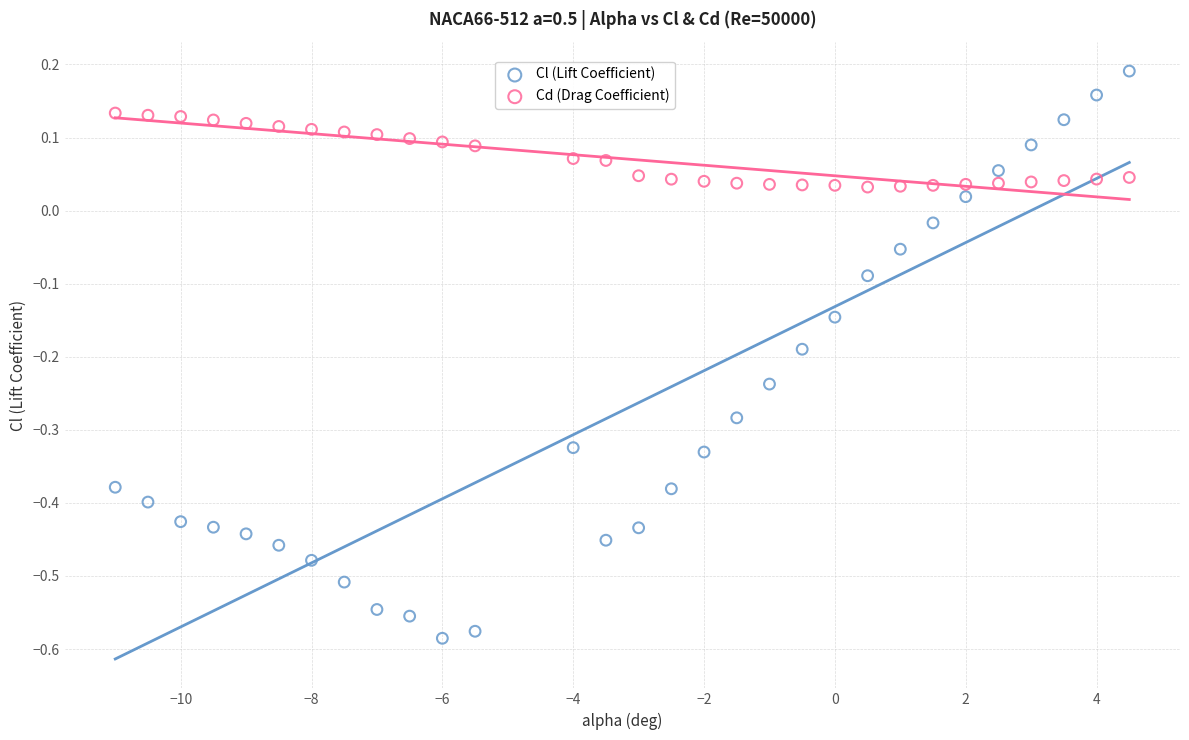

Which series contains the highest Y value?

Cl (Lift Coefficient)